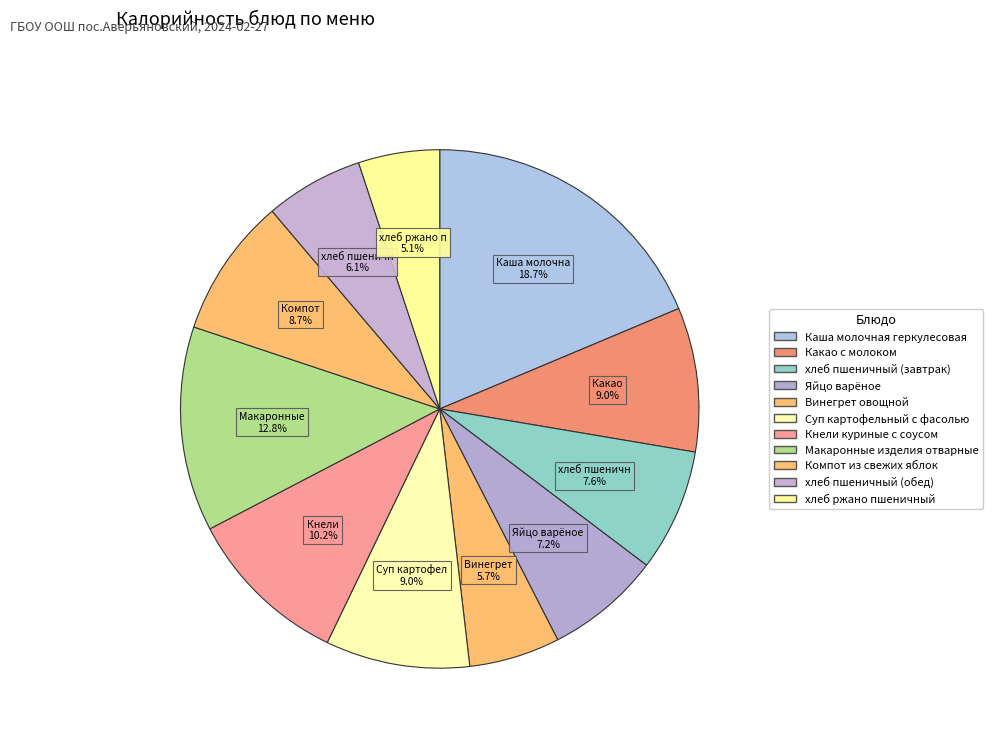

Count the number of slices in the pie.

11